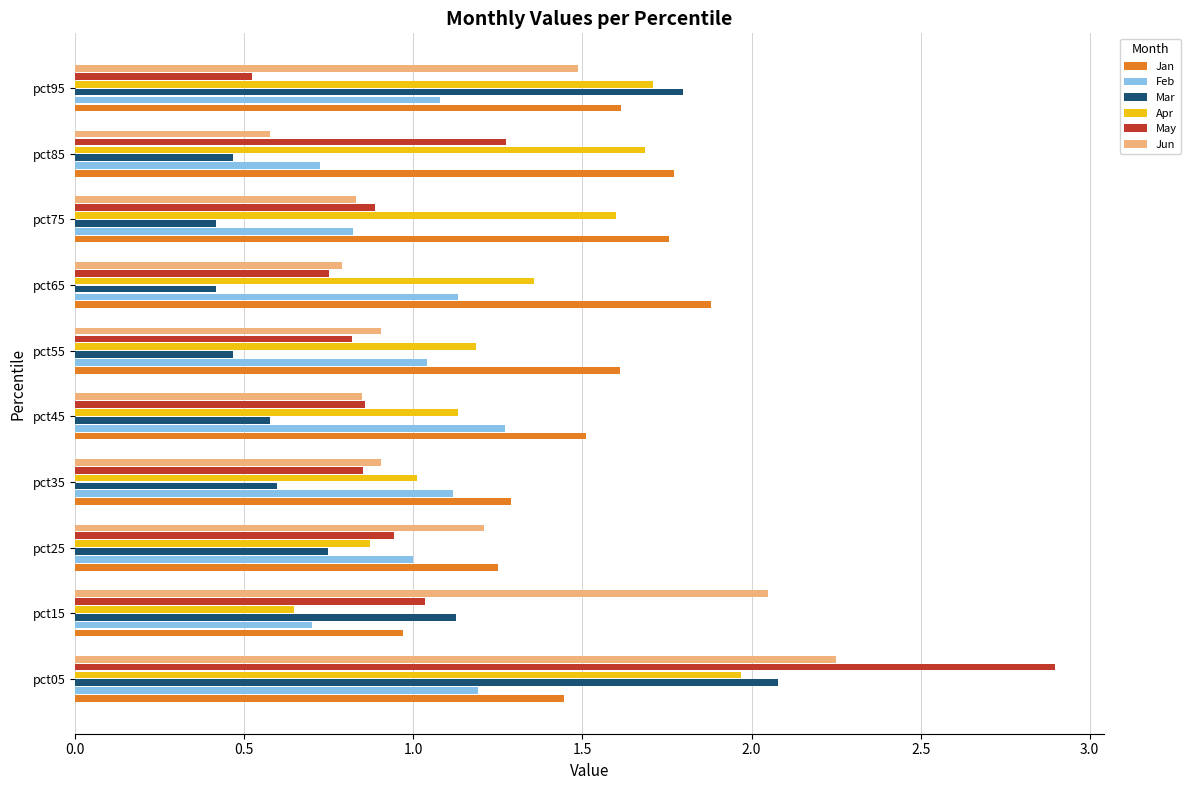

Which series has the largest total across all categories?

Jan